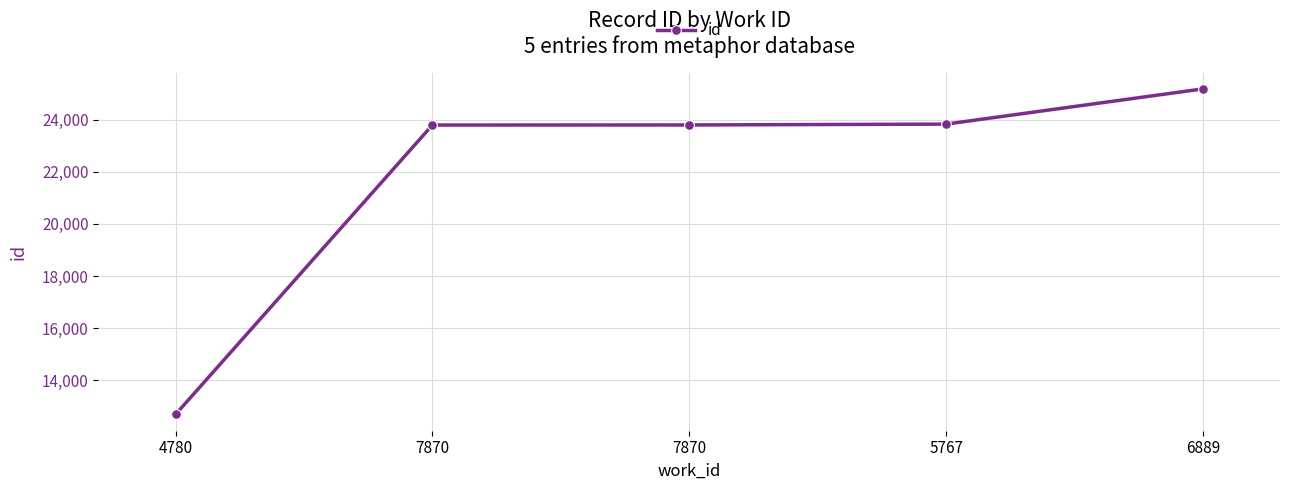

Count the number of data series in this chart.

1